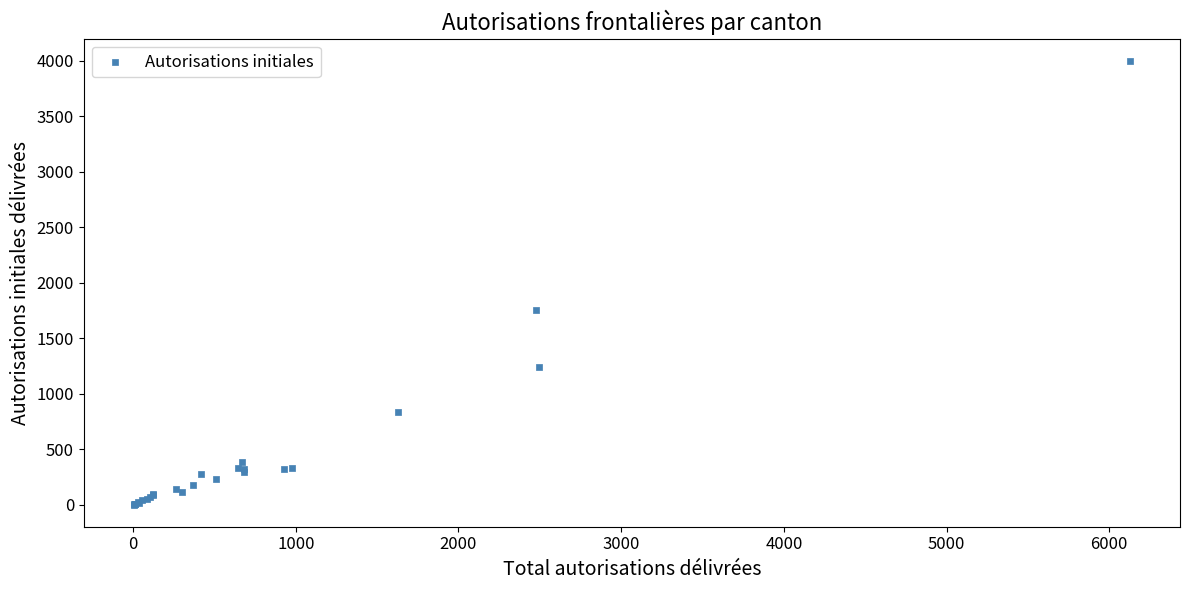

What Y value in the scatter plot is closest to 2001?

1752